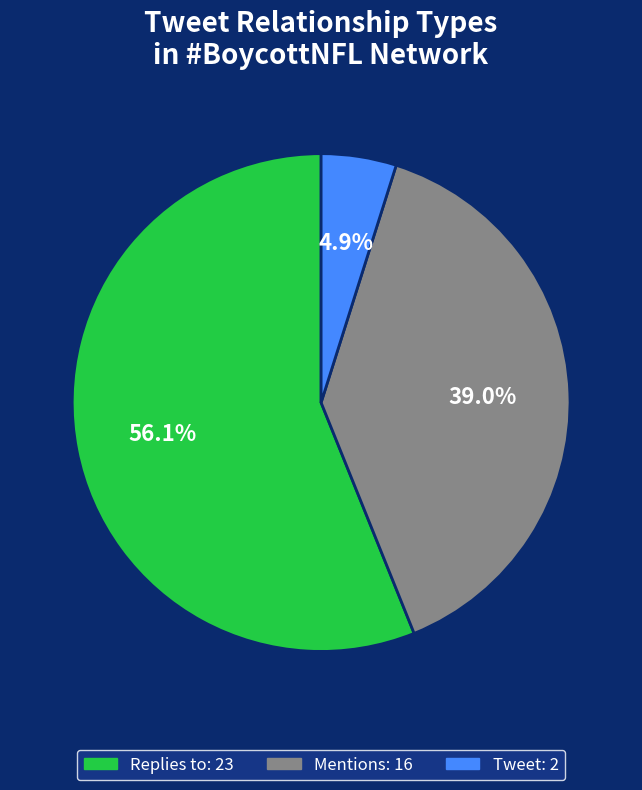

To the nearest percent, what is the average slice percentage?

33%